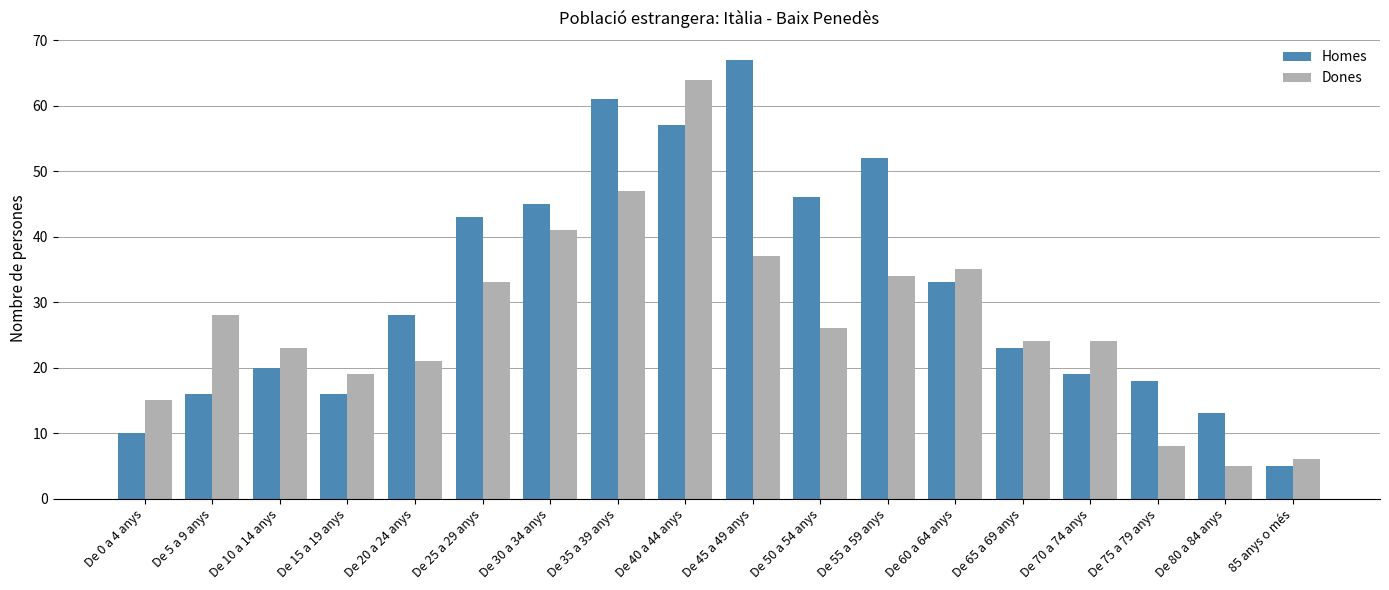

Which category has the highest value in the Dones series?

De 40 a 44 anys